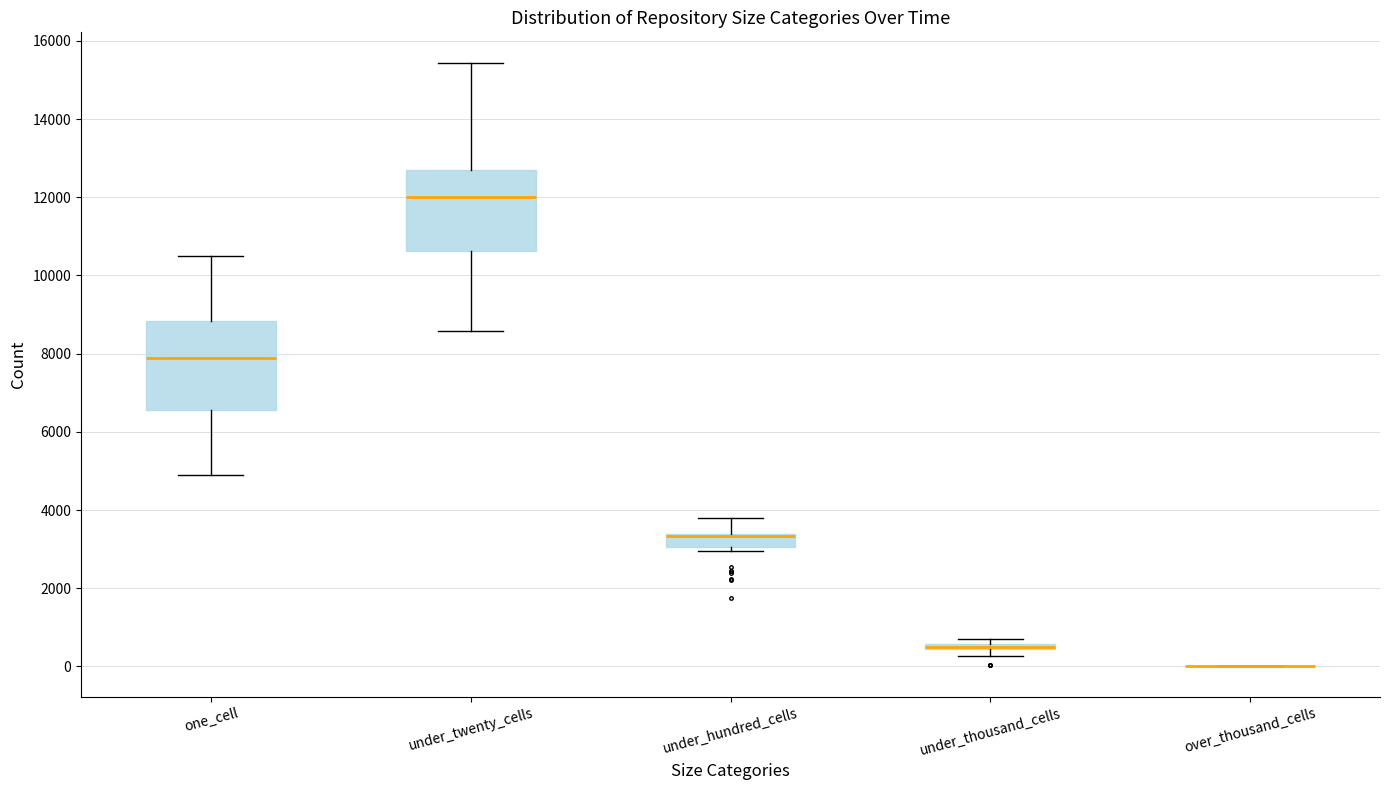

Comparing the boxes themselves (not the whiskers), which one is the tallest?

one_cell